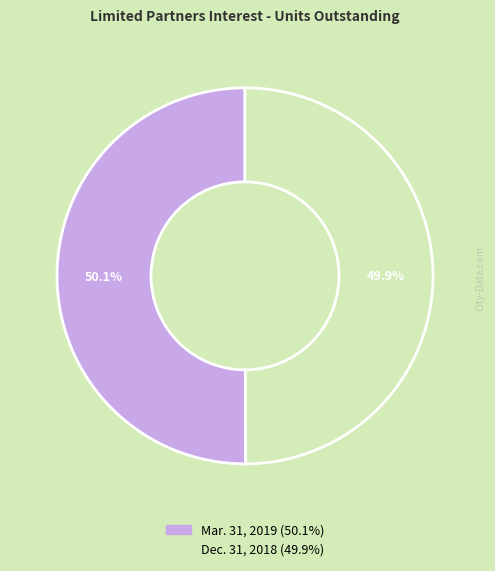

To the nearest percent, what portion does Mar. 31, 2019 represent?

50%